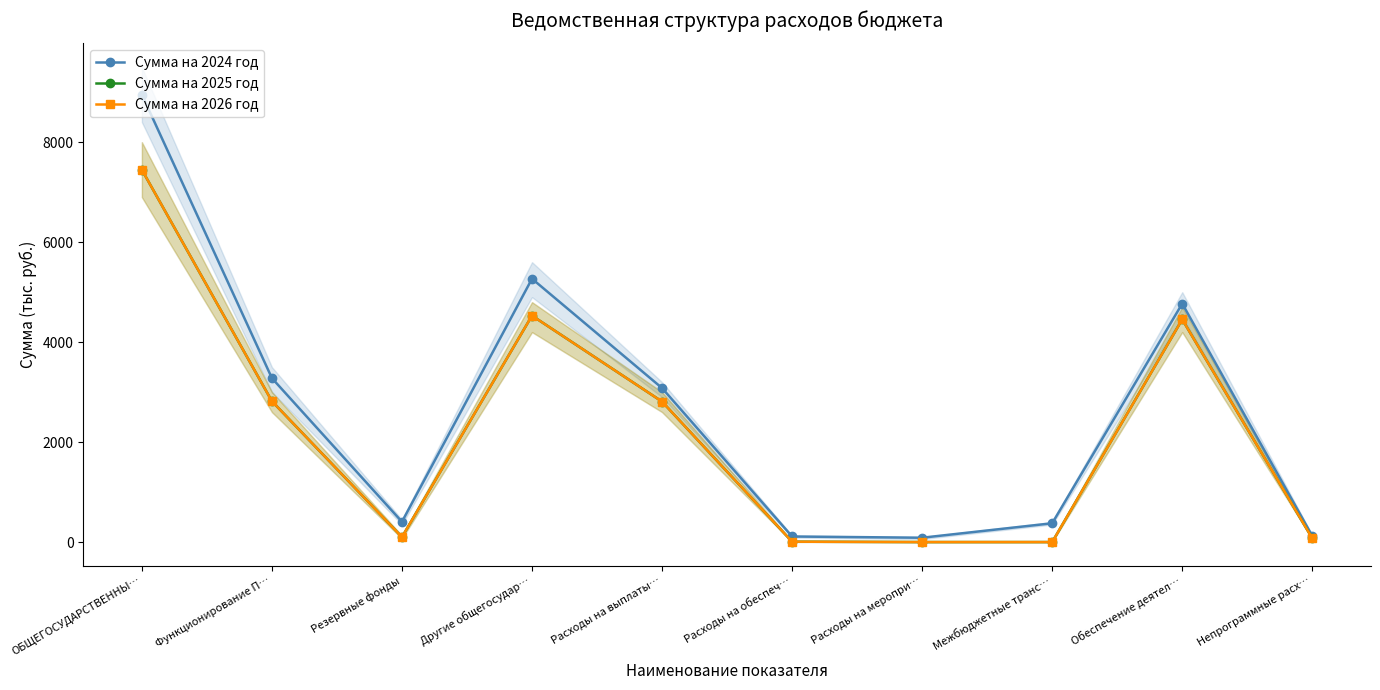

What value does the Сумма на 2026 год series have at Резервные фонды?

100.0